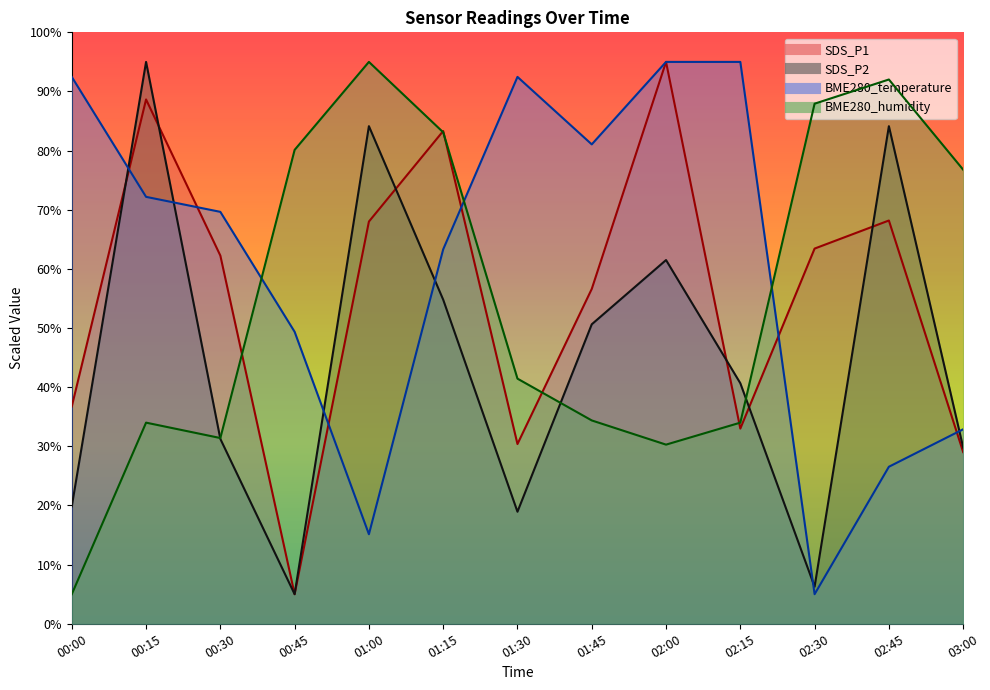

What is the difference between the maximum and second lowest values in the BME280_temperature series?

79.9